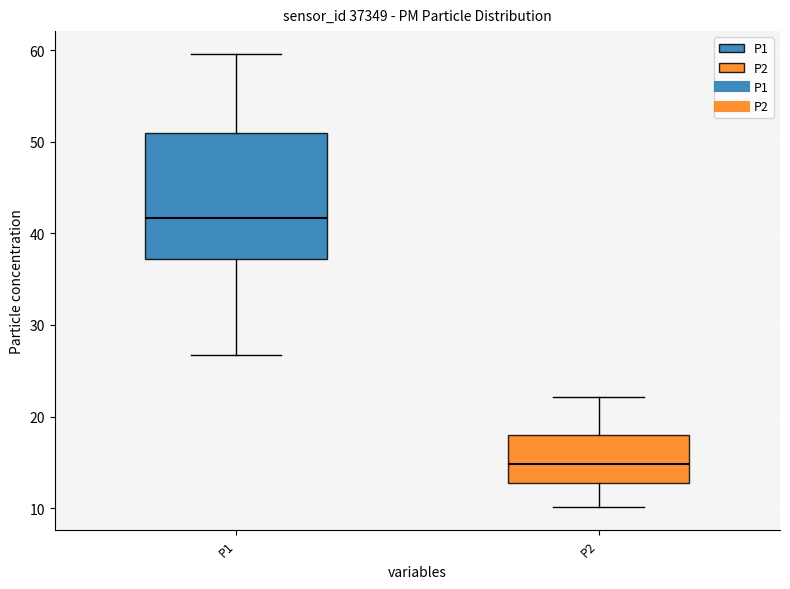

Reading left to right, transcribe this box plot: for each box, give where its median line is, the range the box spans, and where its two whiskers end, as read against the y-axis. The values are not printed on the chart, so give them approximately, as read against the axis.

P1: median 42, box 37 to 51, whiskers 27 to 60
P2: median 15, box 13 to 18, whiskers 10 to 22